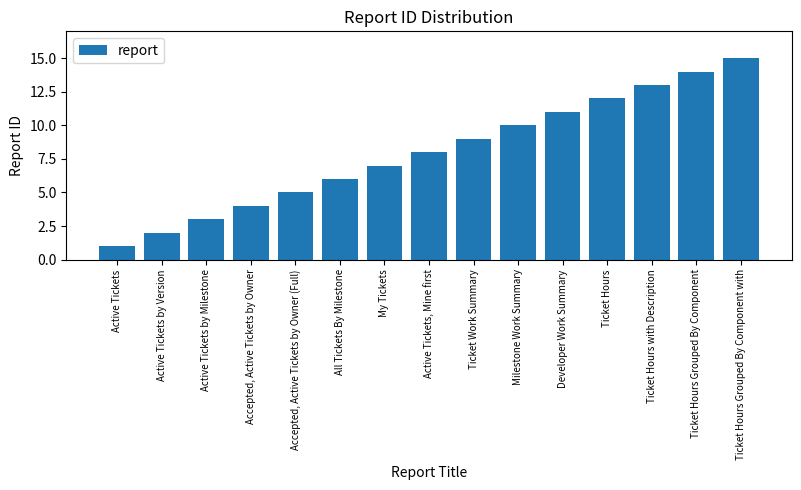

How many values are below 8?

7